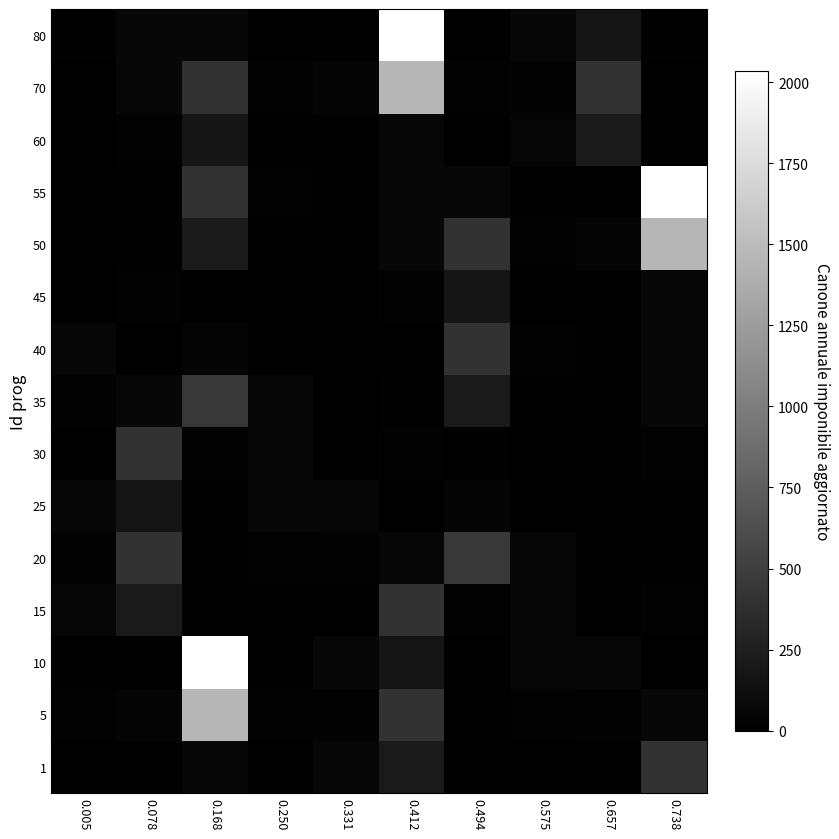

What is the maximum value shown in the chart?

2033.9